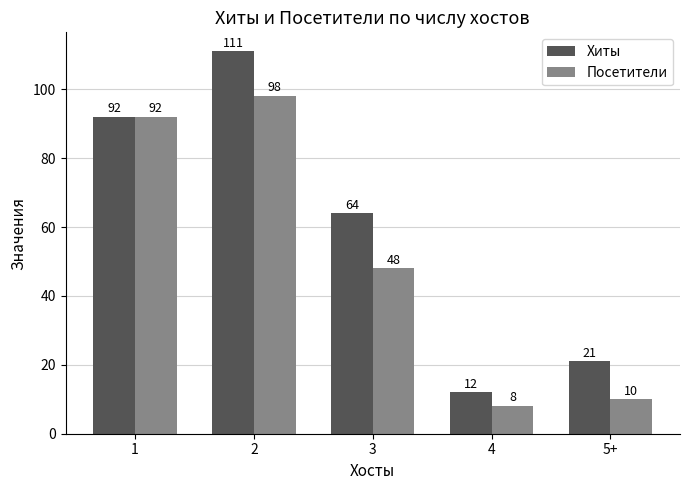

Rank the series by their maximum value, from lowest to highest.

Посетители, Хиты